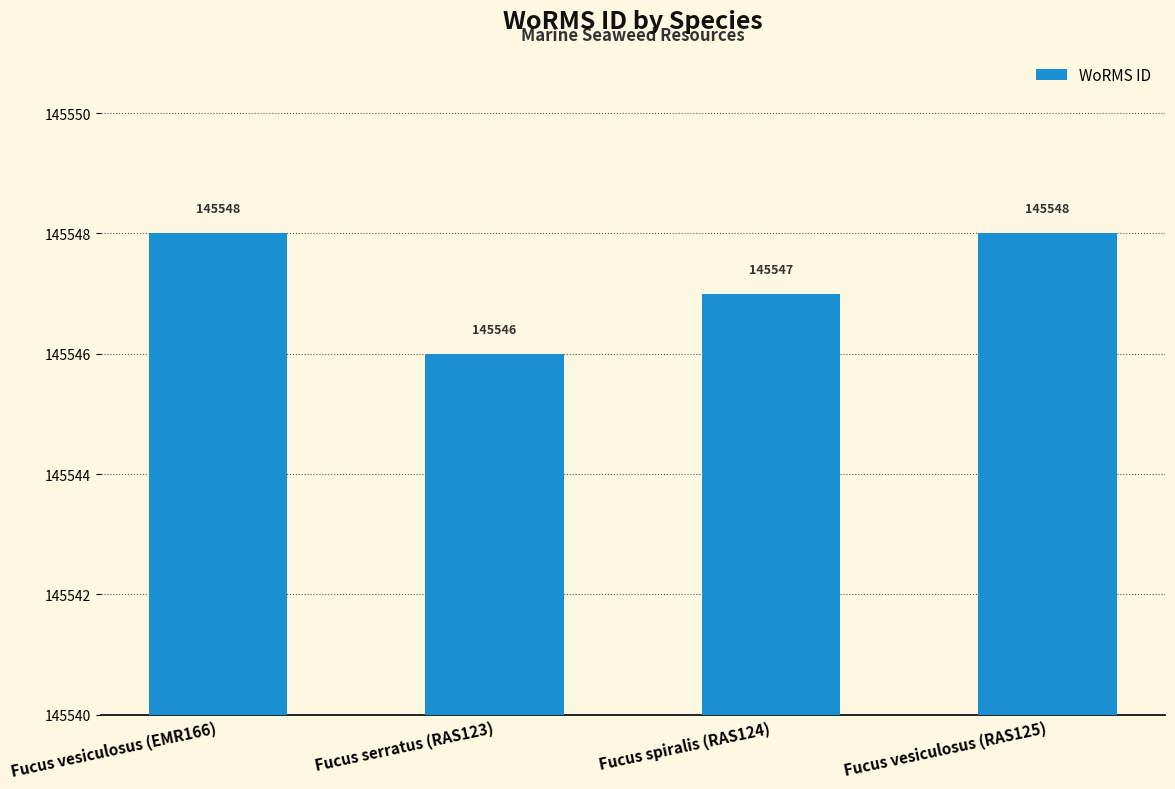

At which category does the chart reach its minimum across all series?

Fucus serratus (RAS123)